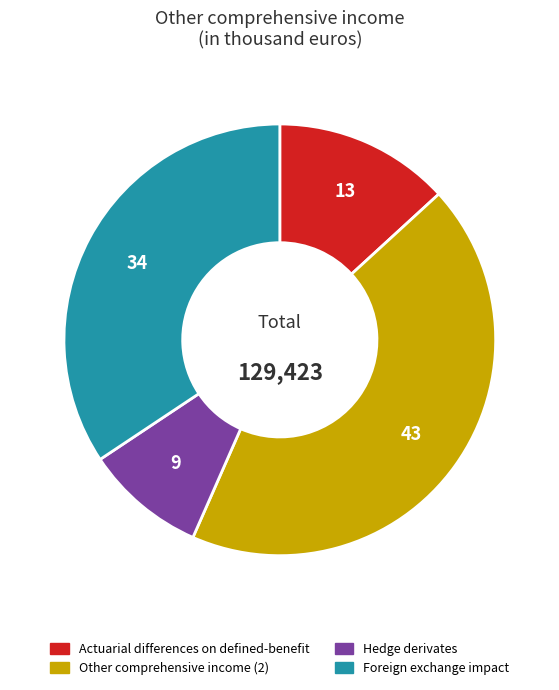

Rank the categories by value from lowest to highest.

Hedge derivates, Actuarial differences on defined-benefit, Foreign exchange impact, Other comprehensive income (2)